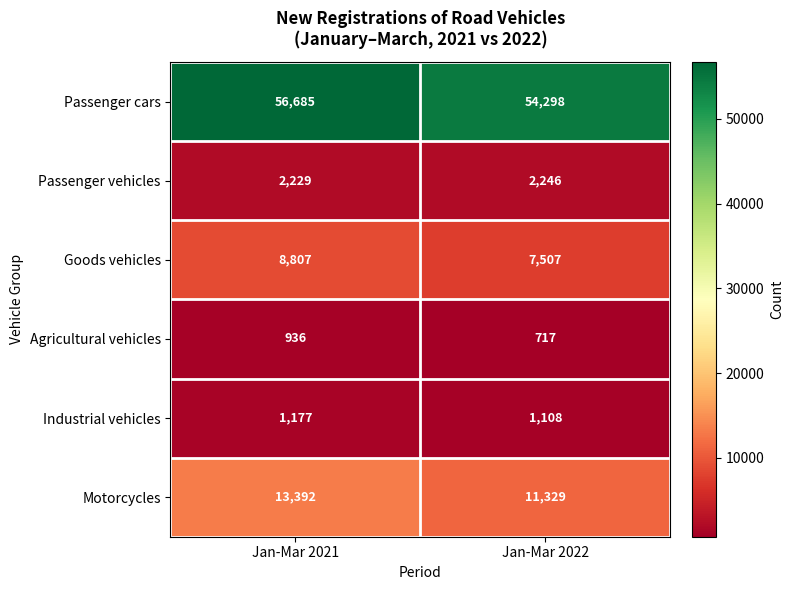

At which category is the sum across all series the highest?

Jan-Mar 2021